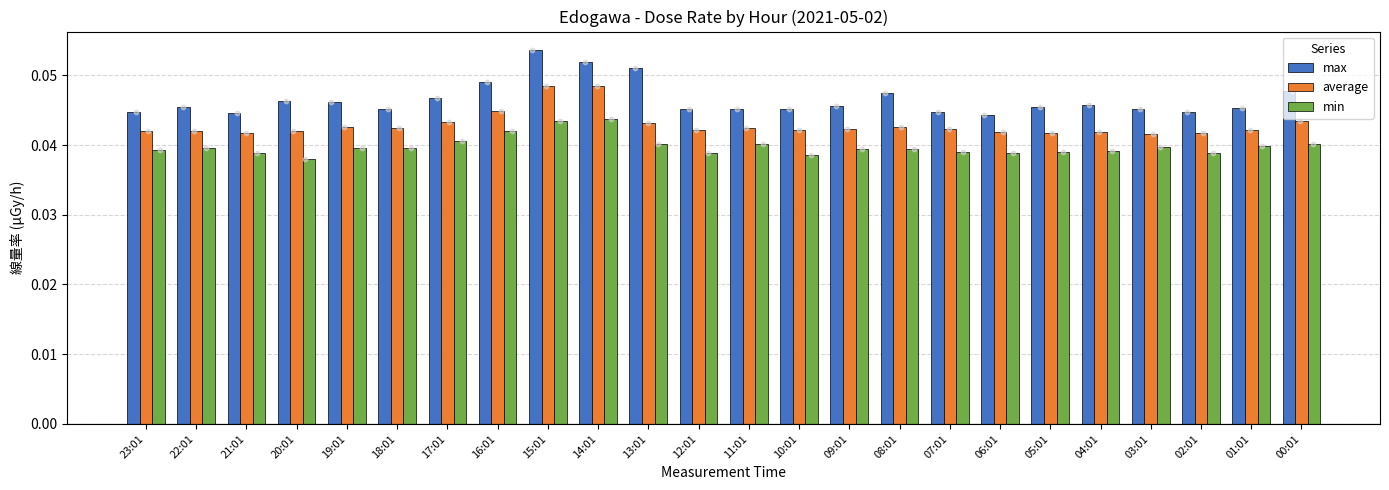

What are all the series names shown in the legend?

max, average, min